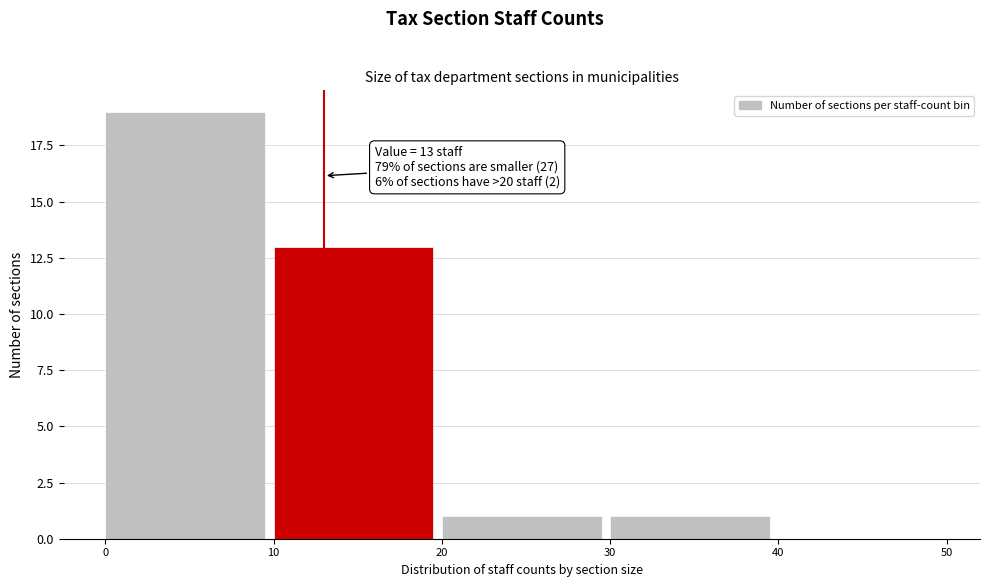

Which range on the x-axis has the tallest bar?

0 to 10